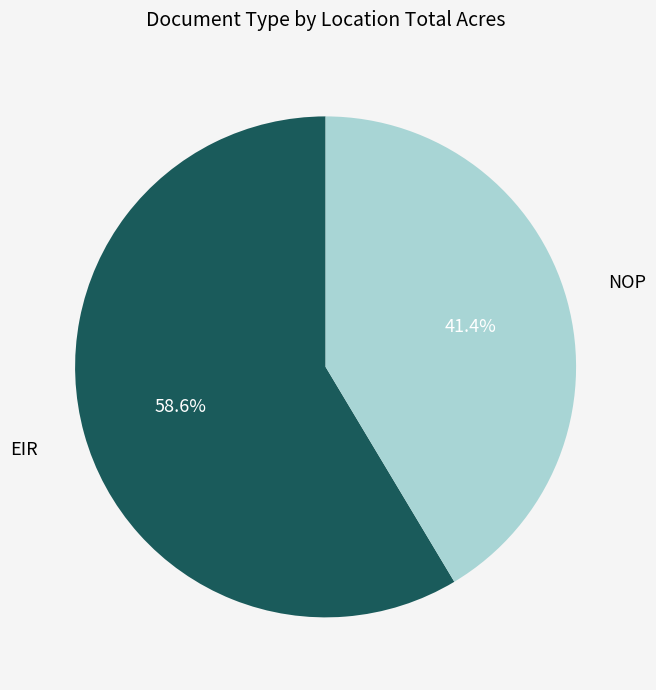

Is there any slice that represents more than half of the pie?

Yes